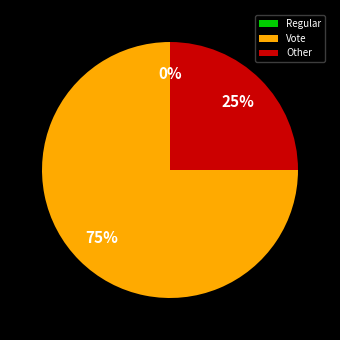

To the nearest percent, what is the difference between the Other and Vote slice percentages?

50%